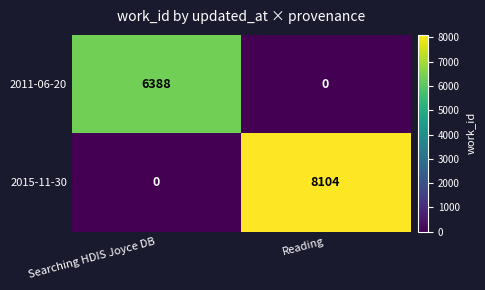

Reading right to left, what are all the values shown in this chart?

2011-06-20: Reading=0	Searching HDIS Joyce DB=6388
2015-11-30: Reading=8104	Searching HDIS Joyce DB=0